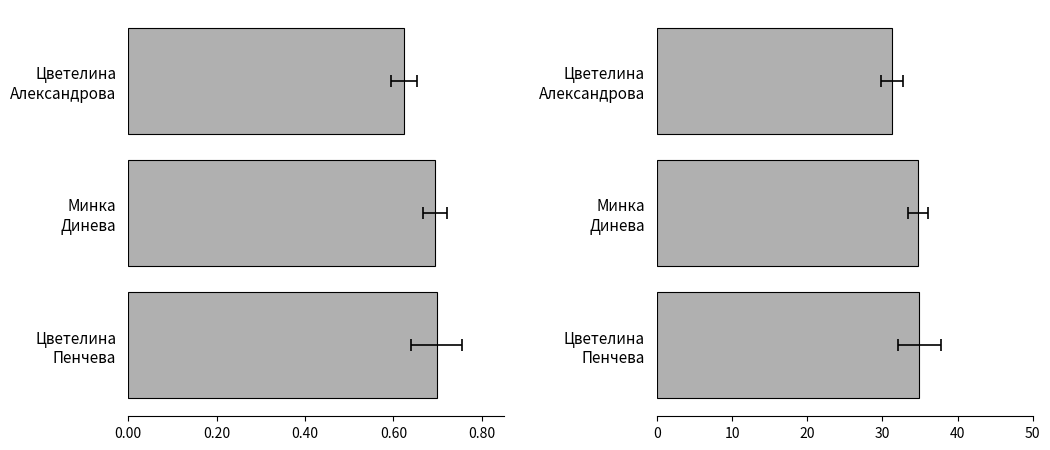

What is the value of the Средна точка (норм.) bar at the 1st from the left?

0.7